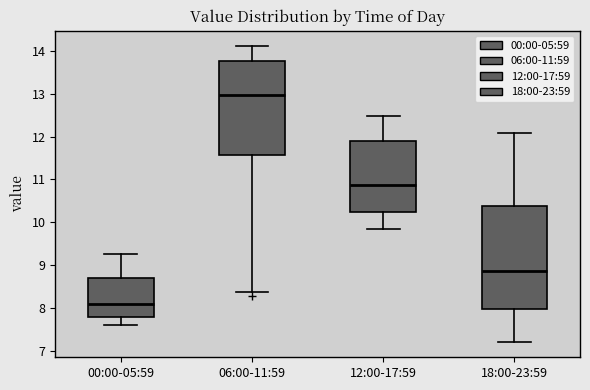

Where is the upper edge of the box for 12:00-17:59 on the y-axis? The values are not printed on the chart, so give them approximately, as read against the axis.

11.9